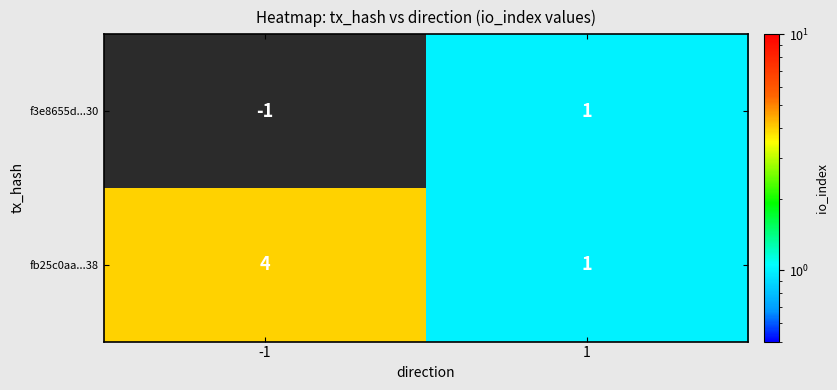

How many data points does each series have?

2